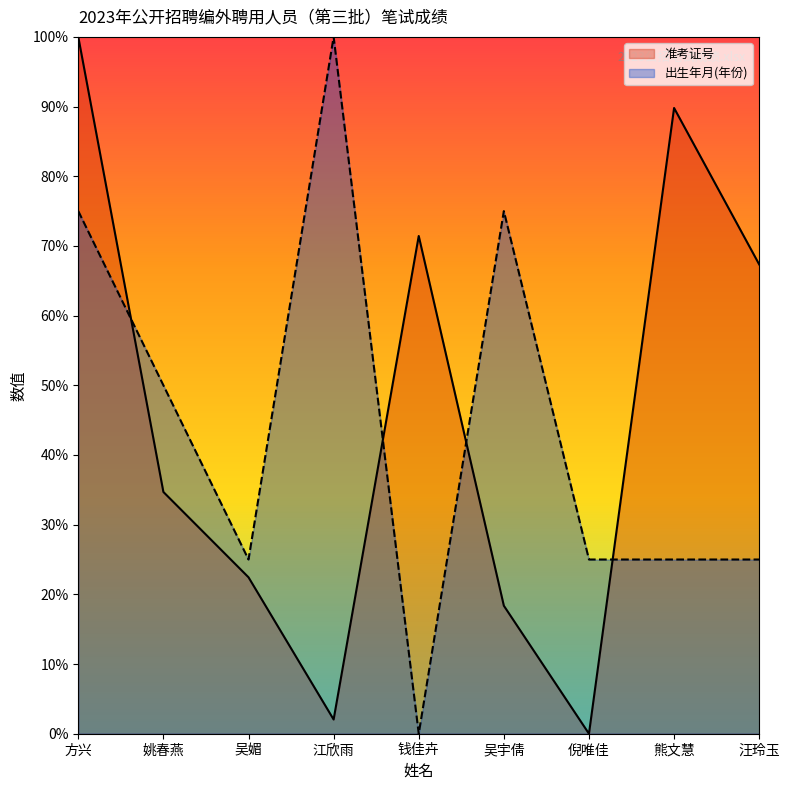

How many categories are shown in the chart?

9